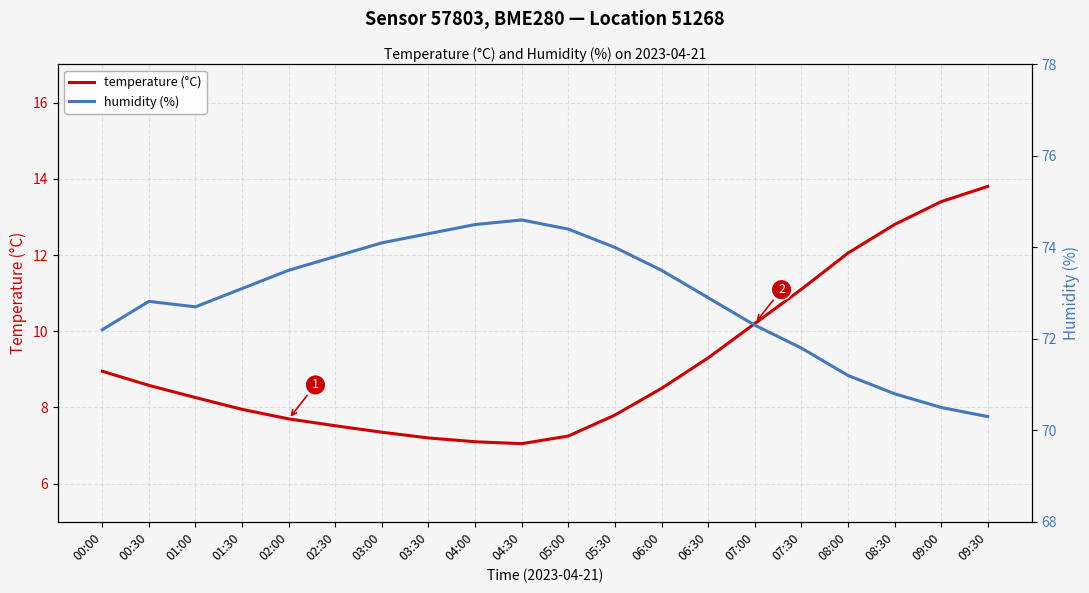

What is the label of the 4th point from the right?

08:00